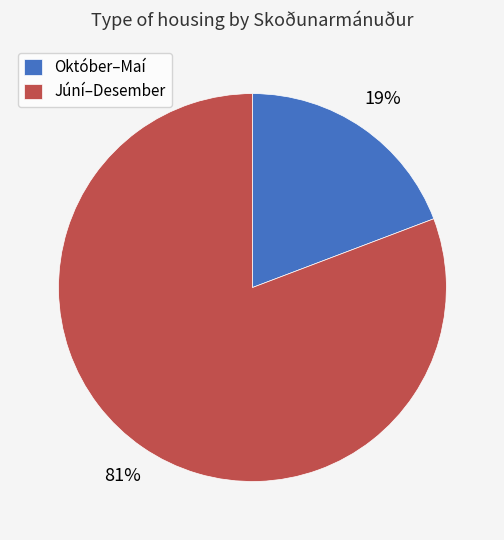

How many segments does this pie chart have?

2